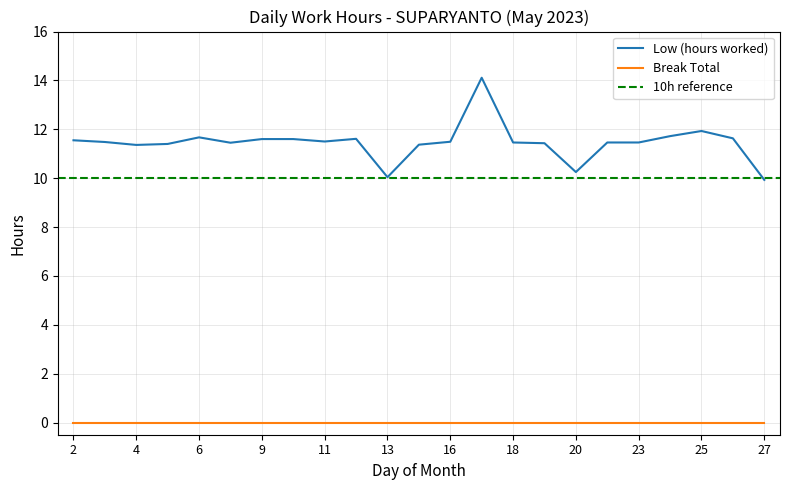

The Low (hours worked) series shows 11.6 at 9. True or false?

True